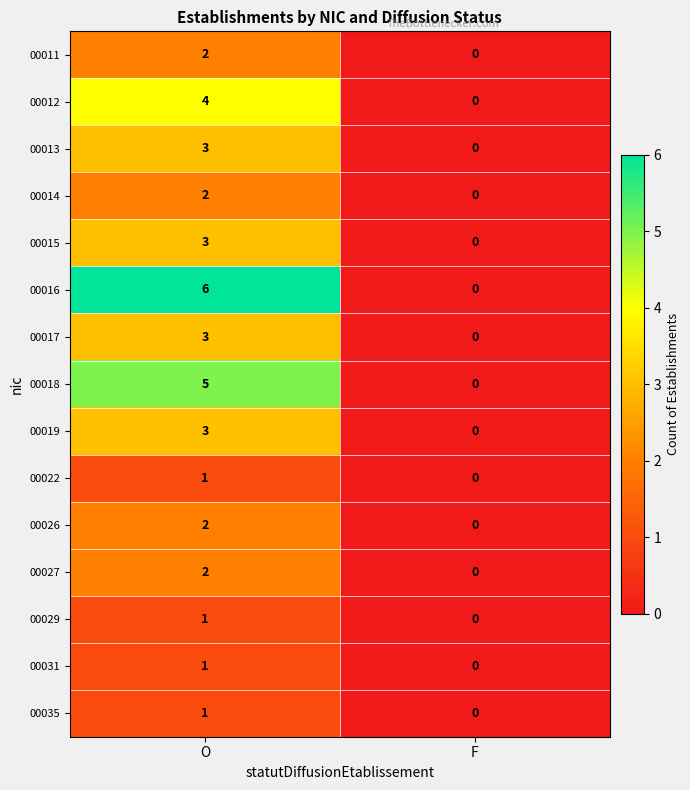

Rank the categories by 00019 value from highest to lowest.

O, F